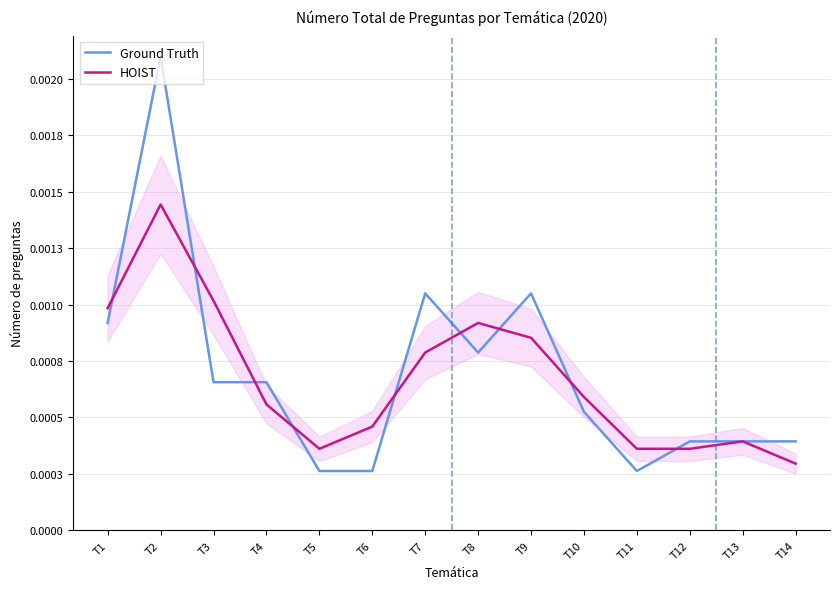

Which series has the largest range (max minus min)?

Ground Truth